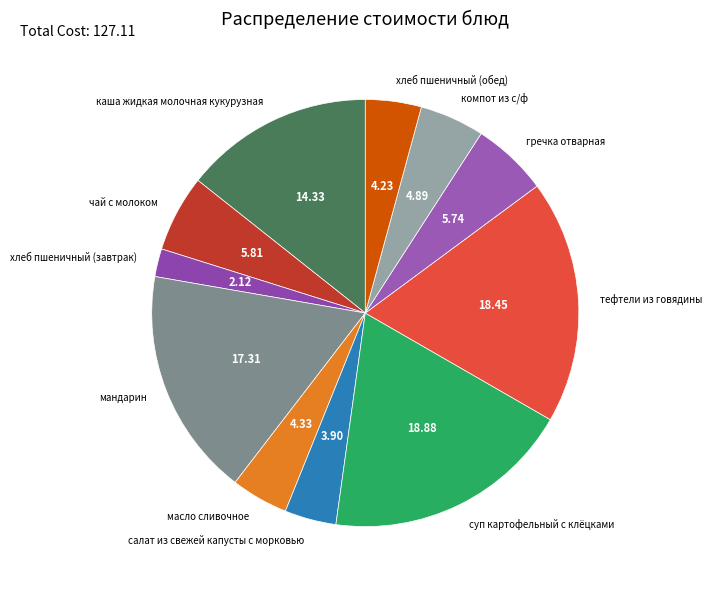

Is there a majority slice in this chart?

No